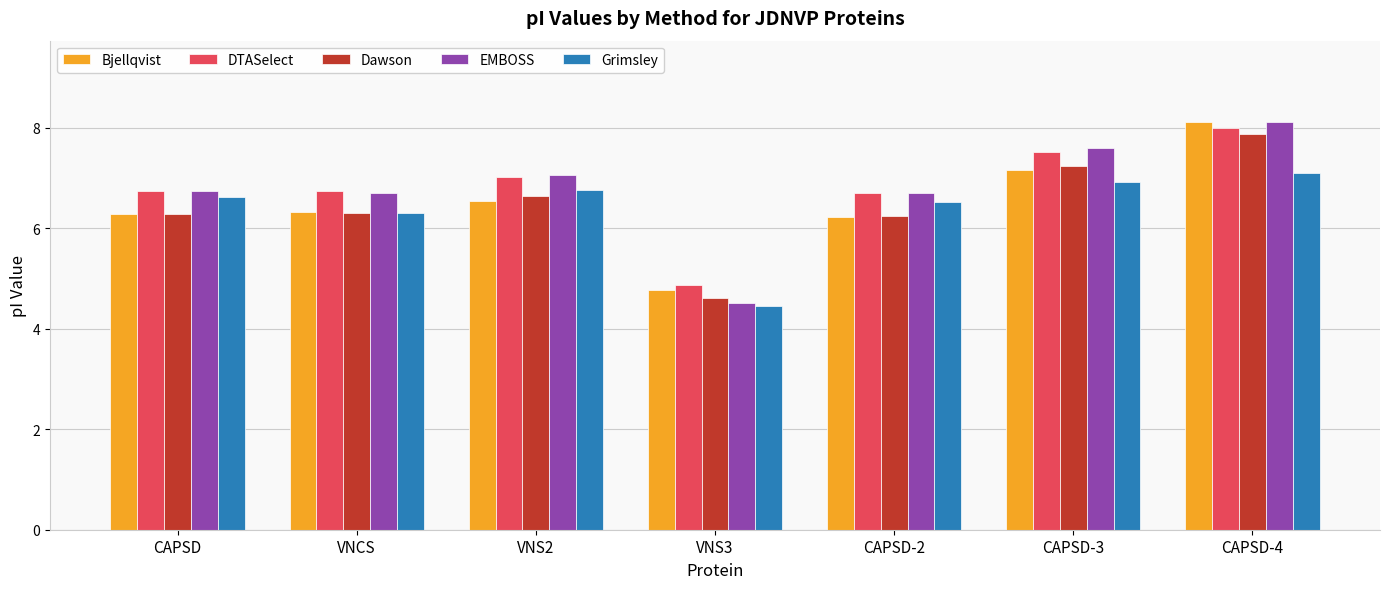

Where is Grimsley nearest to the value 5?

VNS3